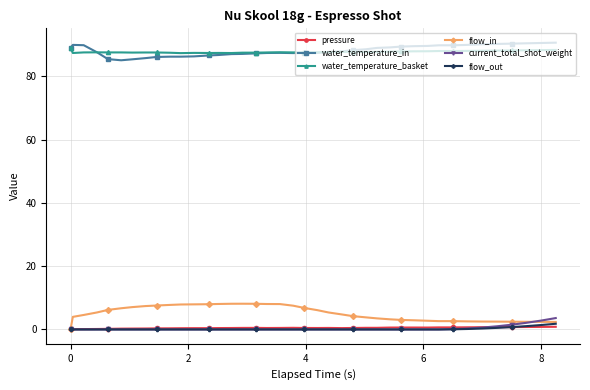

True or false: water_temperature_basket and flow_out intersect in this chart.

False